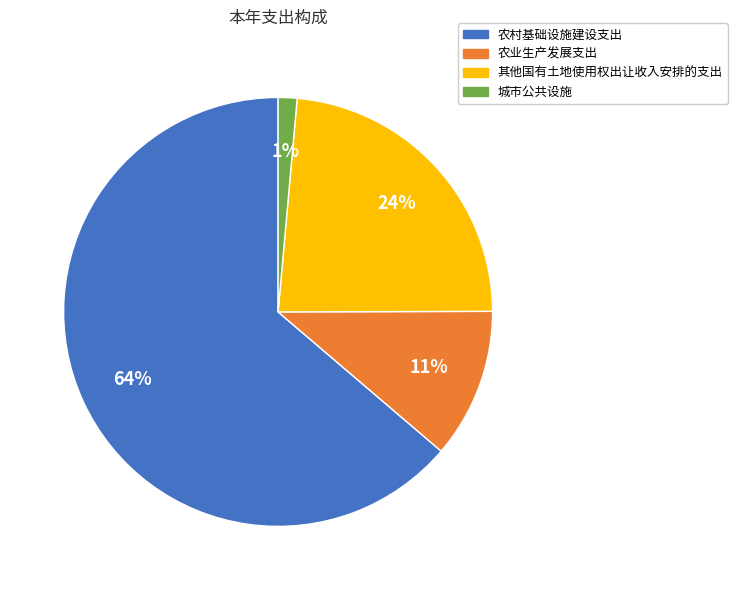

How many slices are in this pie chart?

4